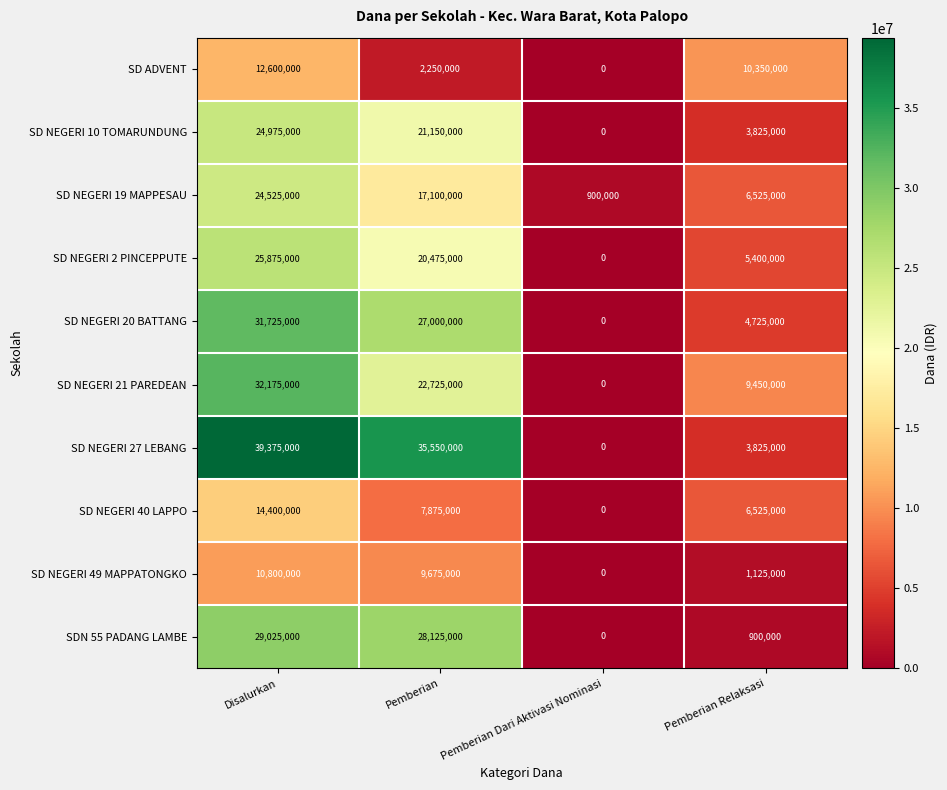

Which series has the largest total across all categories?

SD NEGERI 27 LEBANG